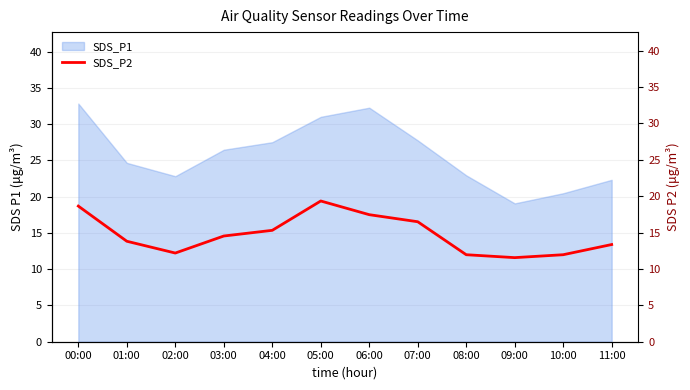

How many data points are less than 14?

6